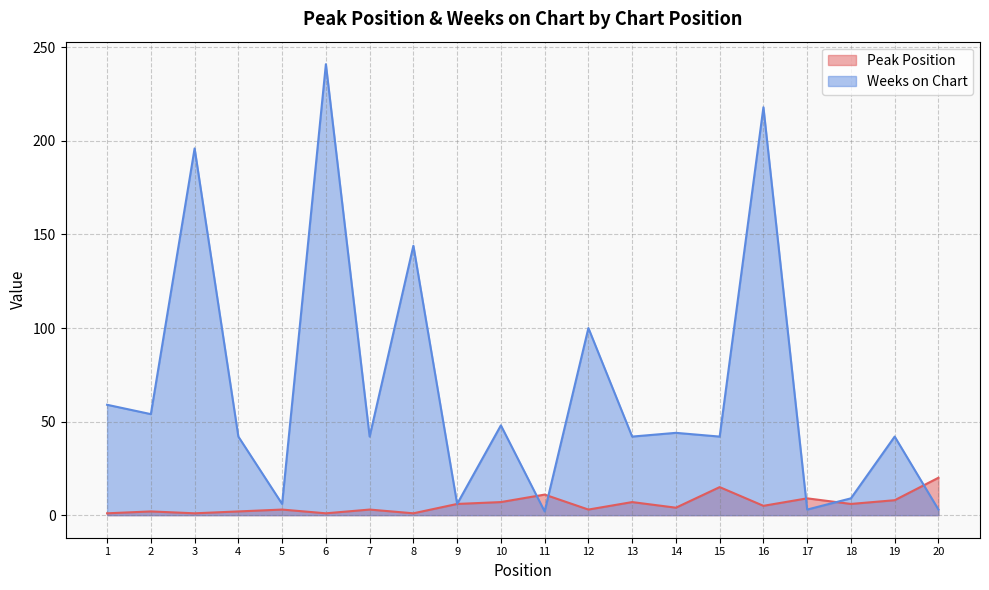

Reading right to left, list all the values displayed in this chart.

Peak Position: 20=20	19=8	18=6	17=9	16=5	15=15	14=4	13=7	12=3	11=11	10=7	9=6	8=1	7=3	6=1	5=3	4=2	3=1	2=2	1=1
Weeks on Chart: 20=3	19=42	18=9	17=3	16=218	15=42	14=44	13=42	12=100	11=2	10=48	9=6	8=144	7=42	6=241	5=6	4=42	3=196	2=54	1=59